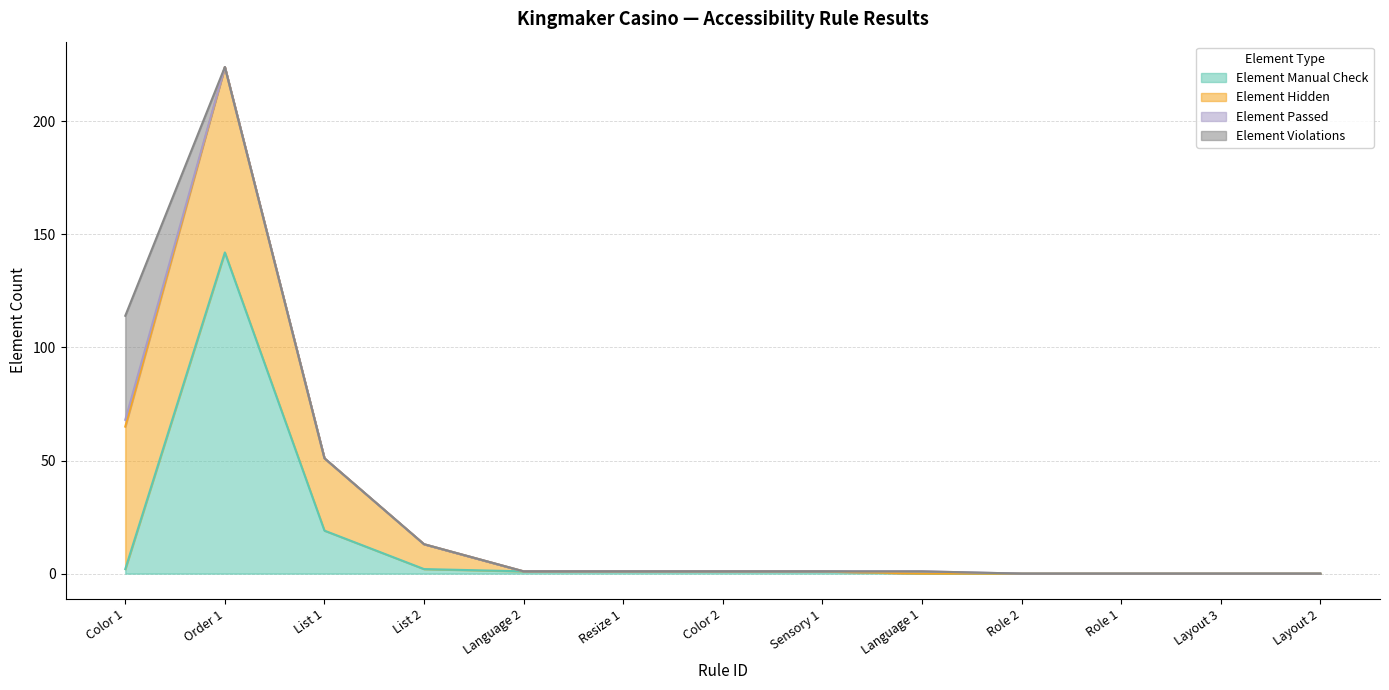

What is the difference between the highest and lowest values at List 2?

11